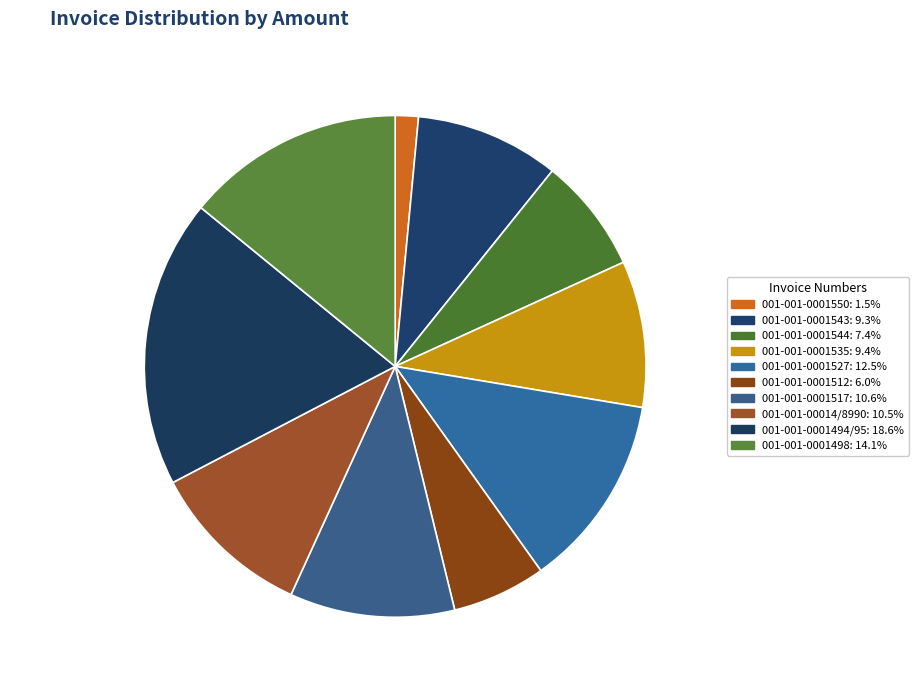

To the nearest percent, what is the difference between the largest and smallest slice percentages?

17%